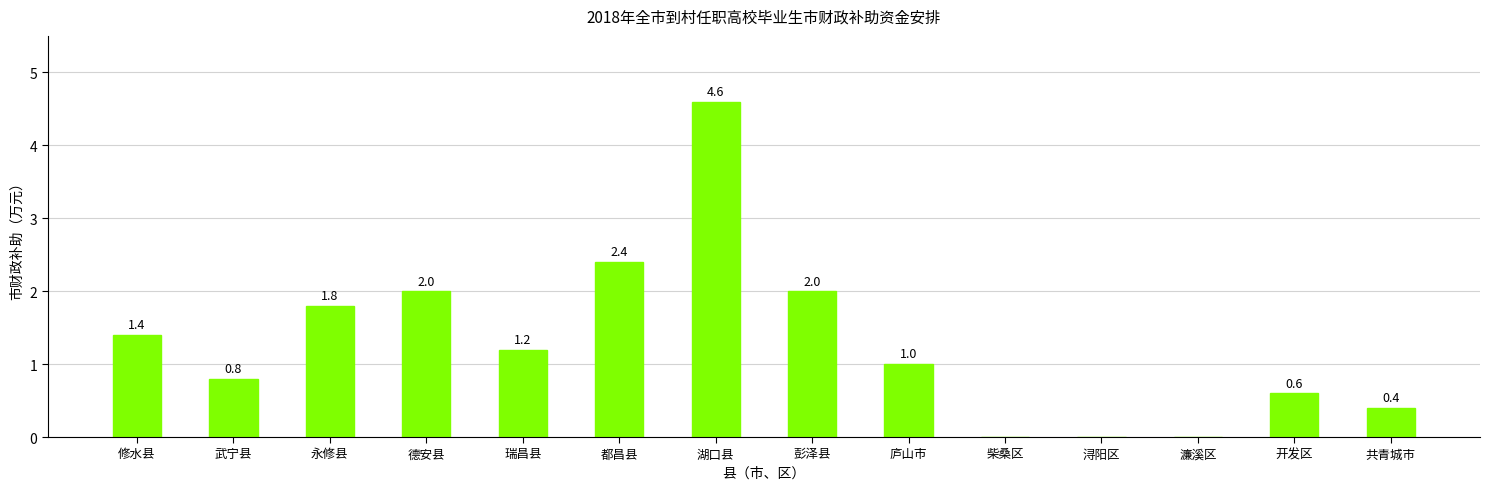

Read the value at 德安县.

2.0